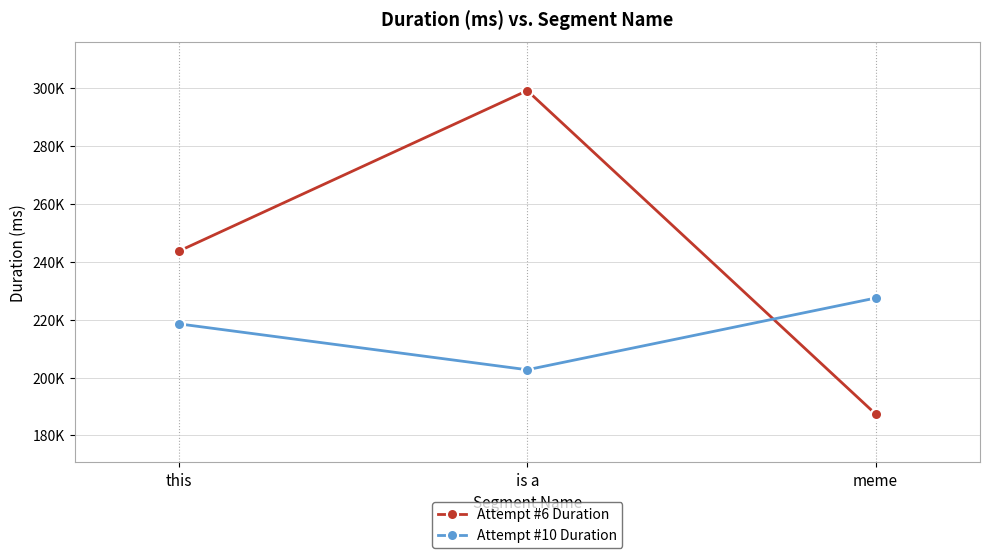

What are all the series names shown in the legend?

Attempt #6 Duration, Attempt #10 Duration